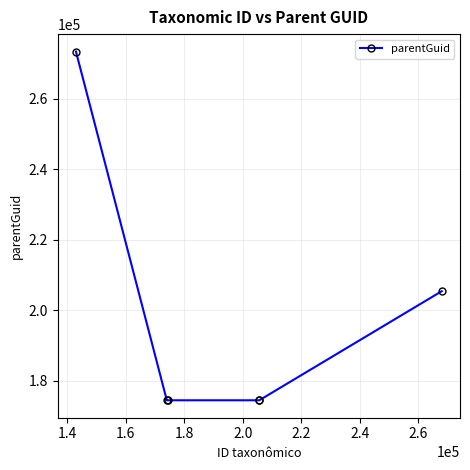

Reading left to right, extract all data points from this chart.

273440	174383	174383	174383	174383	205368